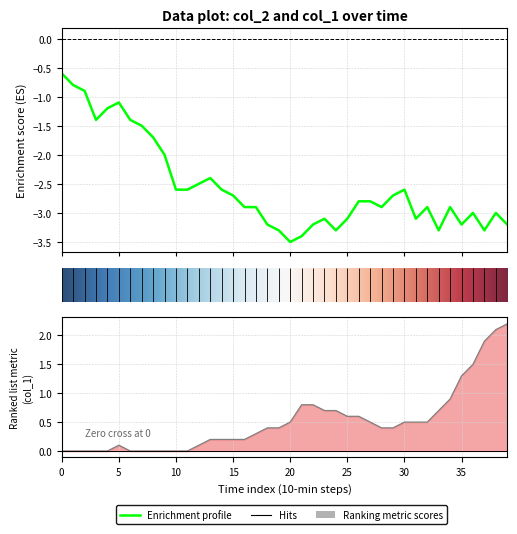

Does the chart have visible grid lines?

Yes